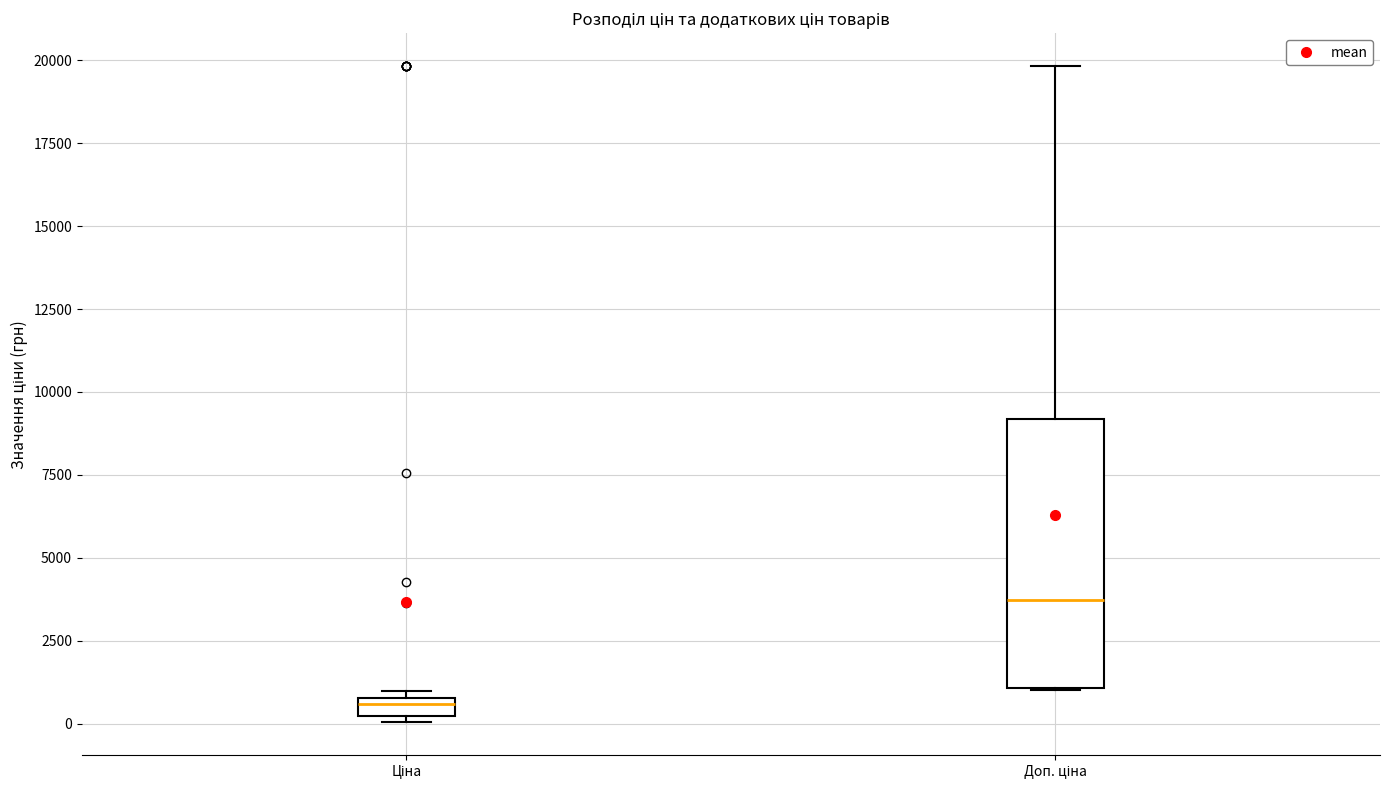

Where does the median line of the box for Ціна sit on the y-axis? The values are not printed on the chart, so give them approximately, as read against the axis.

500